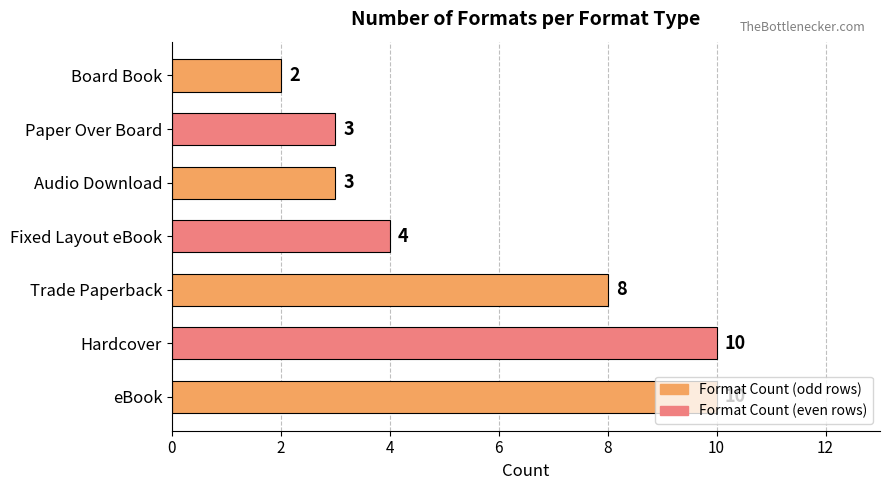

Is it true that the value at eBook is 10?

True